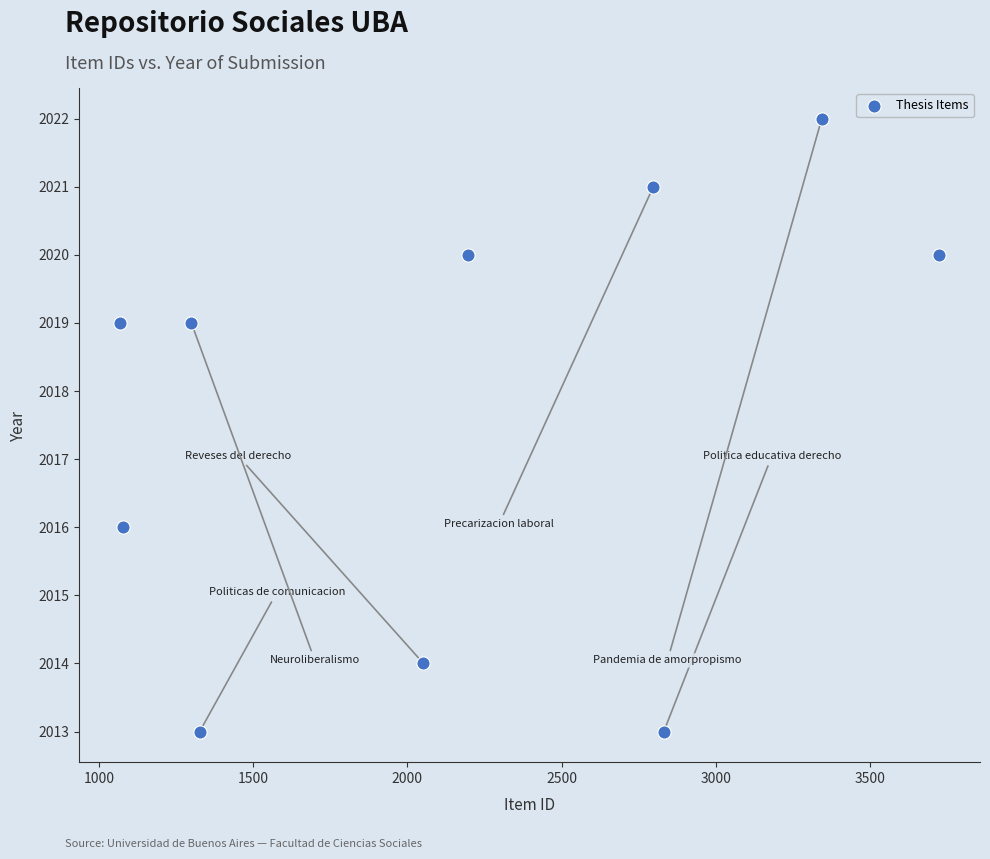

What Y value in the scatter plot is closest to 2017?

2016